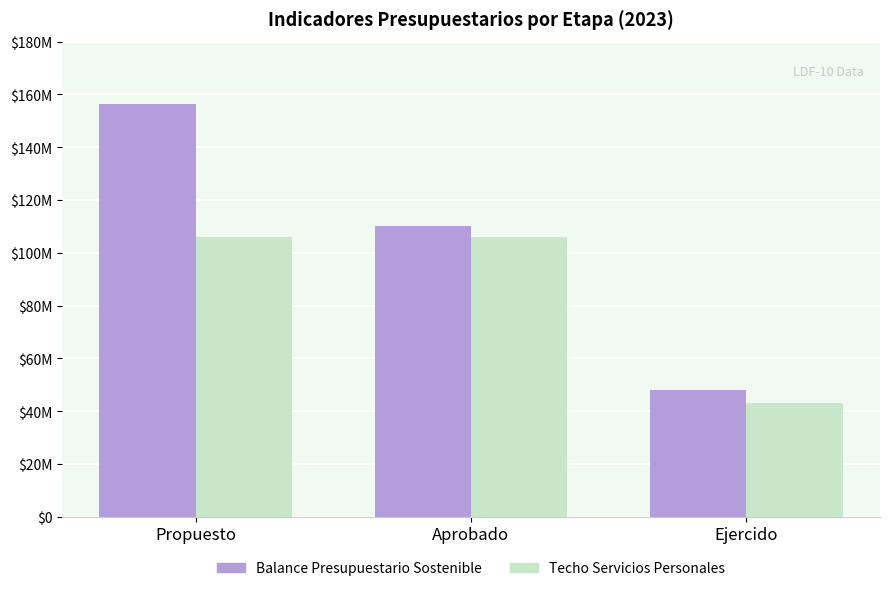

What are all the series names shown in the legend?

Balance Presupuestario Sostenible, Techo Servicios Personales